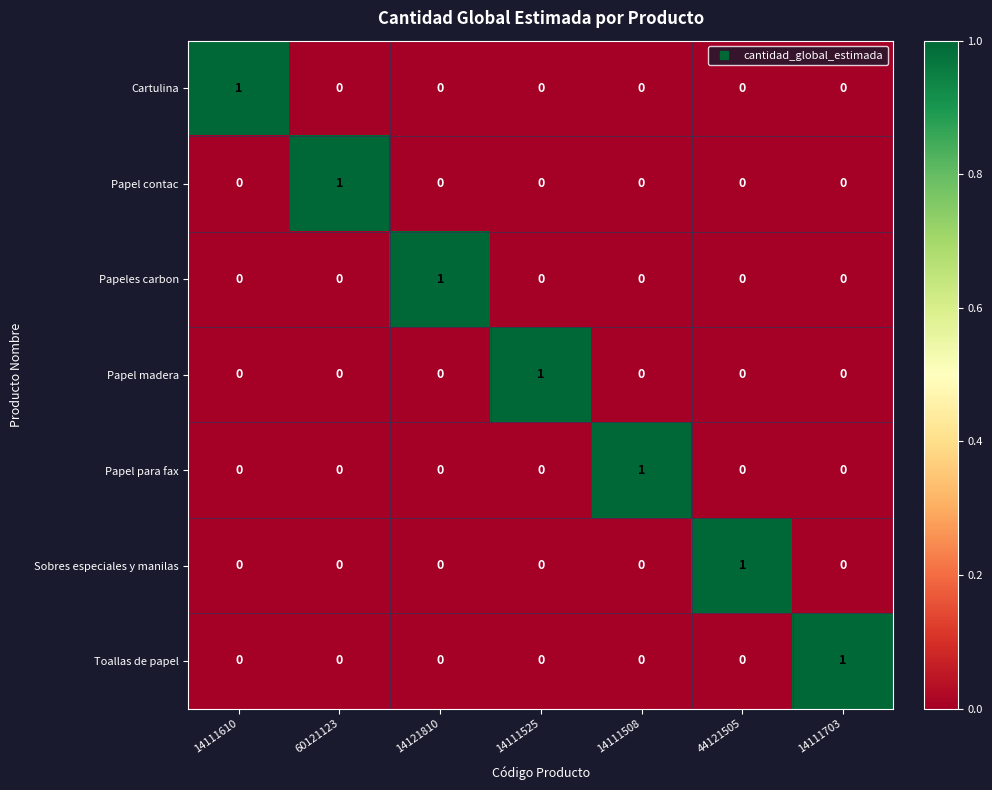

True or false: Cartulina has a value of 0 at 14111703.

True